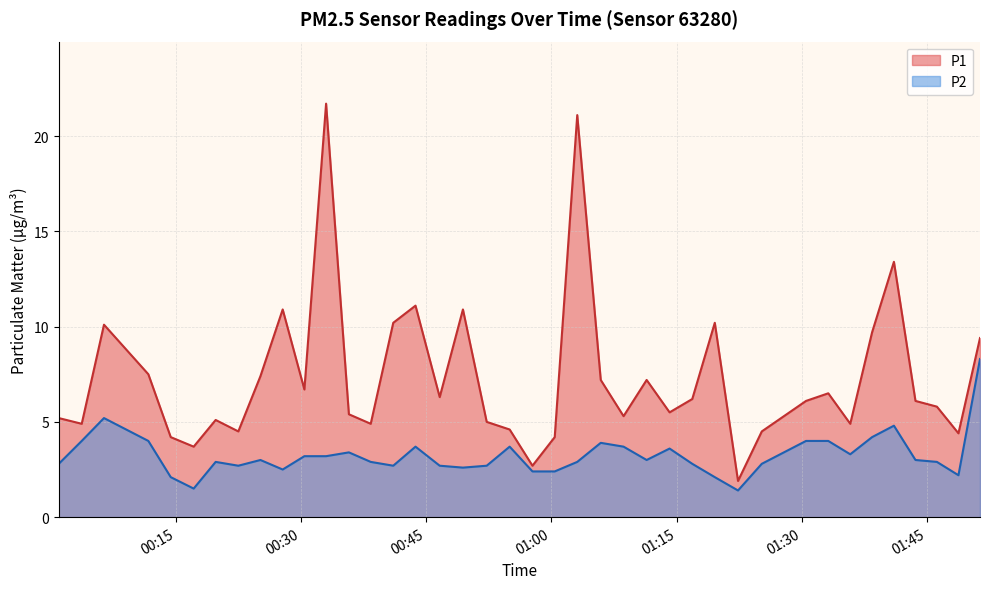

What is the spread (max minus min) of values at 2022-09-09T01:22:22?

0.5